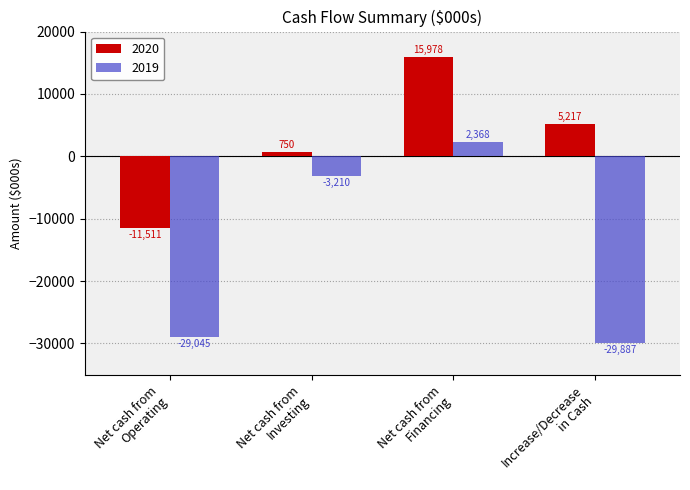

Does the chart contain any negative values?

Yes